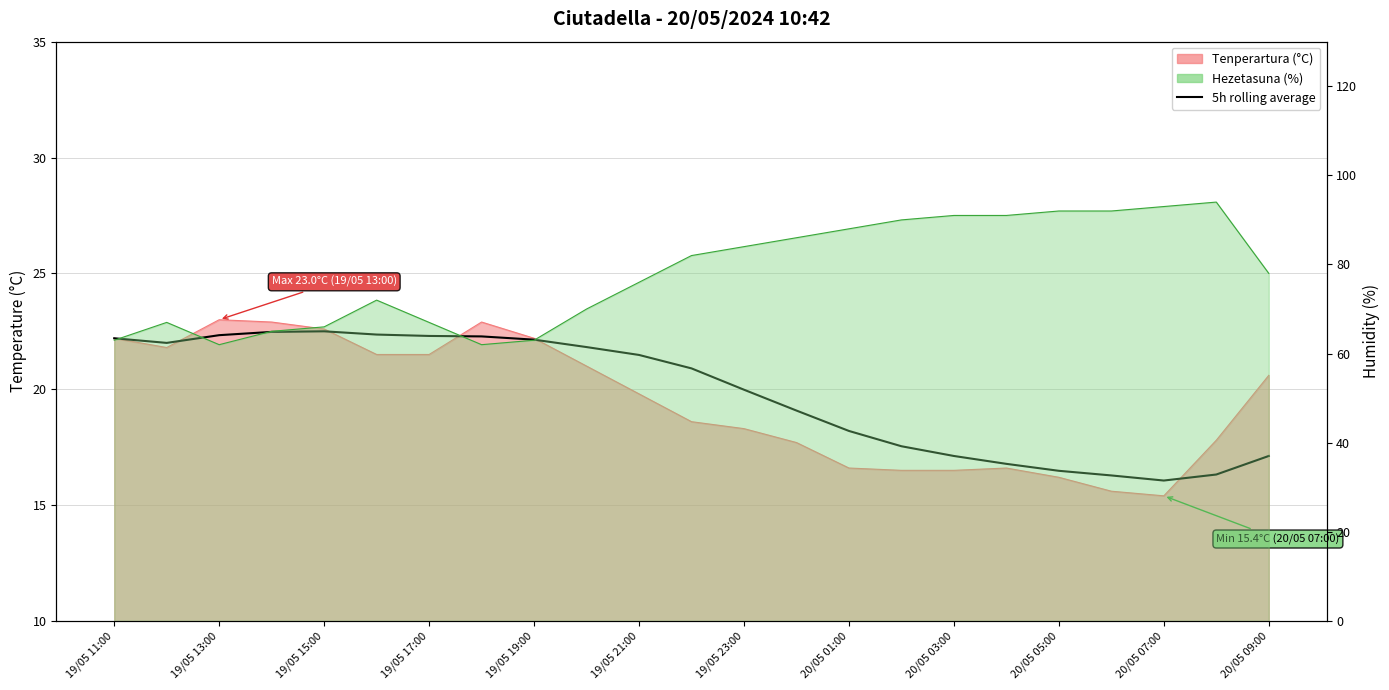

What is the difference between the values at 15 and 20?

1.5